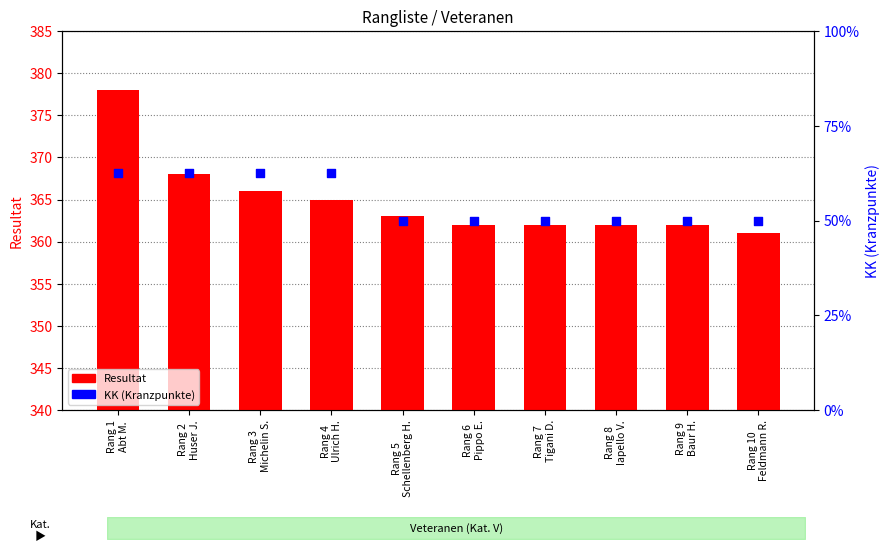

Which series contains the highest Y value?

Resultat